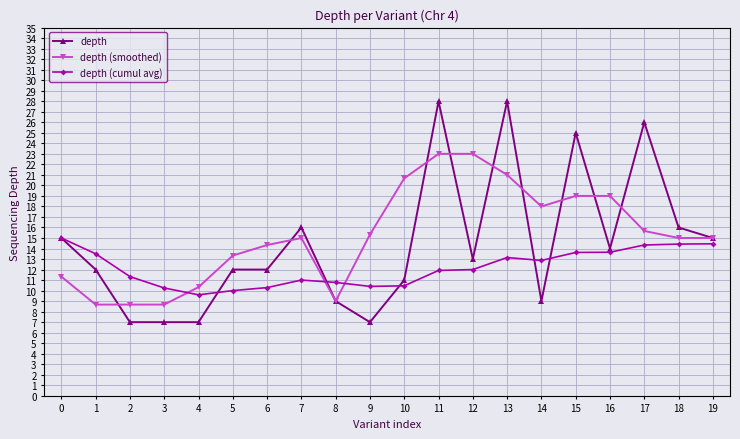

Where does the depth series first go above 13?

0